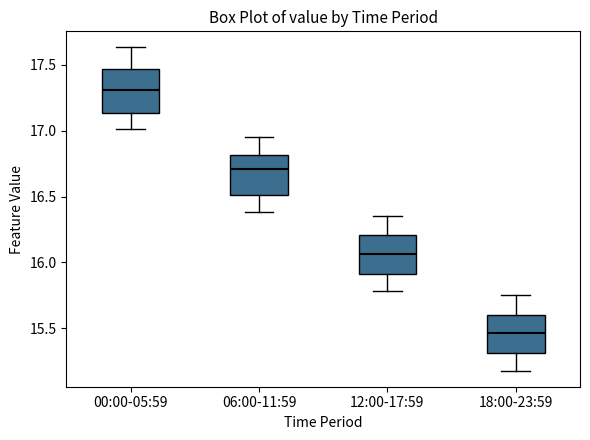

Which box has the highest median line?

00:00-05:59